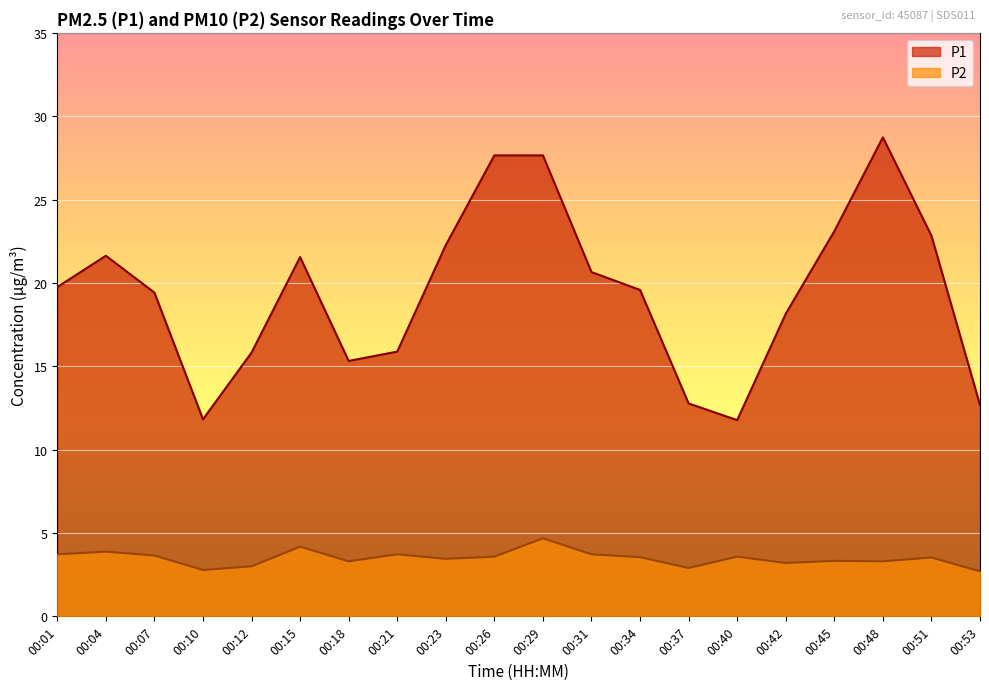

How many lines are shown in the chart?

2